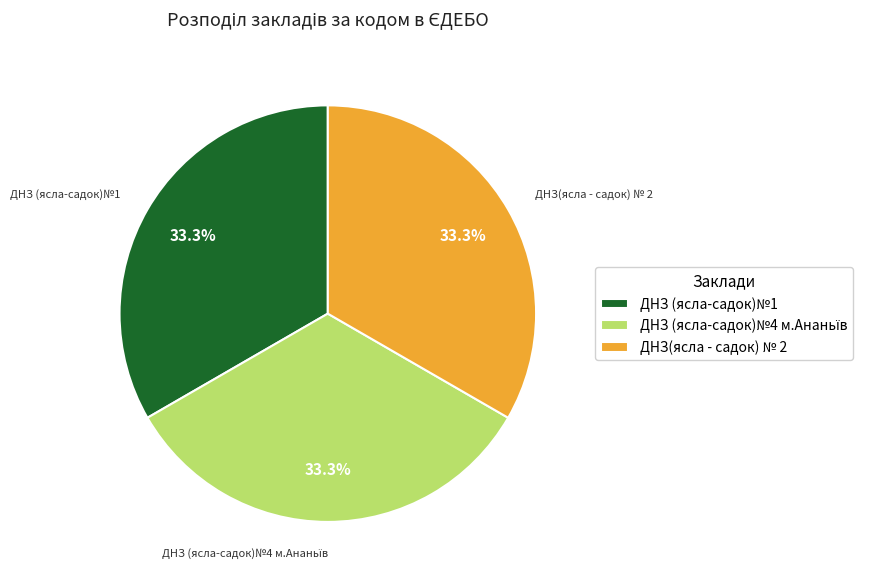

Combined, do ДНЗ (ясла-садок)№1 and ДНЗ(ясла - садок) № 2 account for over 50%?

Yes